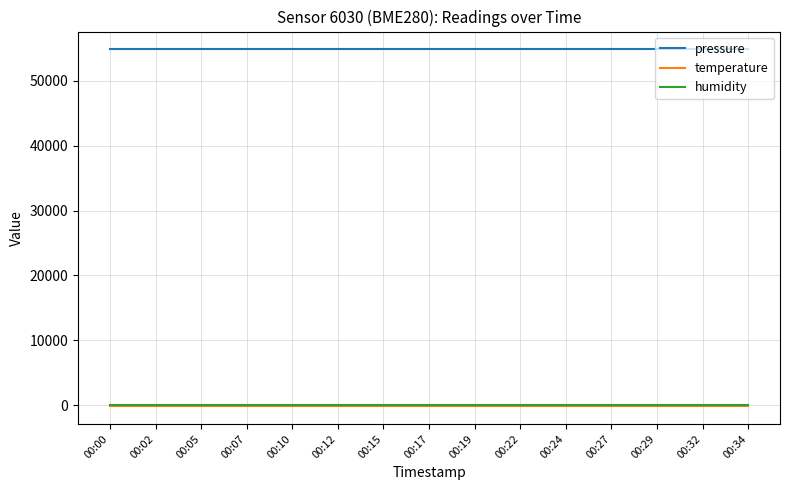

Reading left to right, what are all the values shown in this chart?

pressure: 00:00=54845.9	00:02=54845.9	00:05=54845.9	00:07=54845.9	00:10=54845.9	00:12=54845.9	00:15=54845.9	00:17=54845.9	00:19=54845.9	00:22=54845.9	00:24=54845.9	00:27=54845.9	00:29=54845.9	00:32=54845.9	00:34=54845.9
temperature: 00:00=-142.3	00:02=-142.3	00:05=-142.3	00:07=-142.3	00:10=-142.3	00:12=-142.3	00:15=-142.3	00:17=-142.3	00:19=-142.3	00:22=-142.3	00:24=-142.3	00:27=-142.3	00:29=-142.3	00:32=-142.3	00:34=-142.3
humidity: 00:00=100.0	00:02=100.0	00:05=100.0	00:07=100.0	00:10=100.0	00:12=100.0	00:15=100.0	00:17=100.0	00:19=100.0	00:22=100.0	00:24=100.0	00:27=100.0	00:29=100.0	00:32=100.0	00:34=100.0